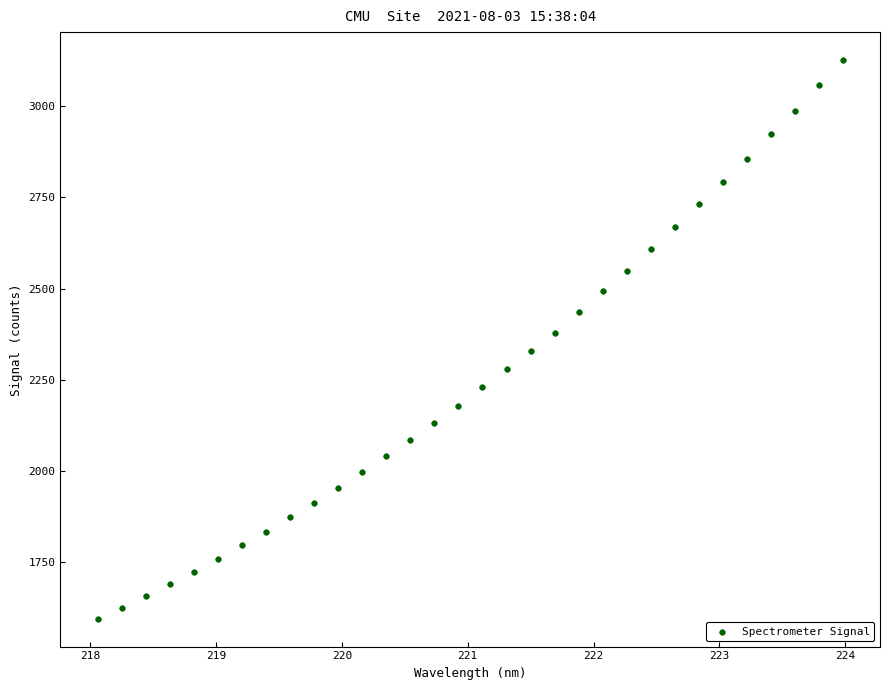

What is the range of Y values (max minus min)?

1531.9